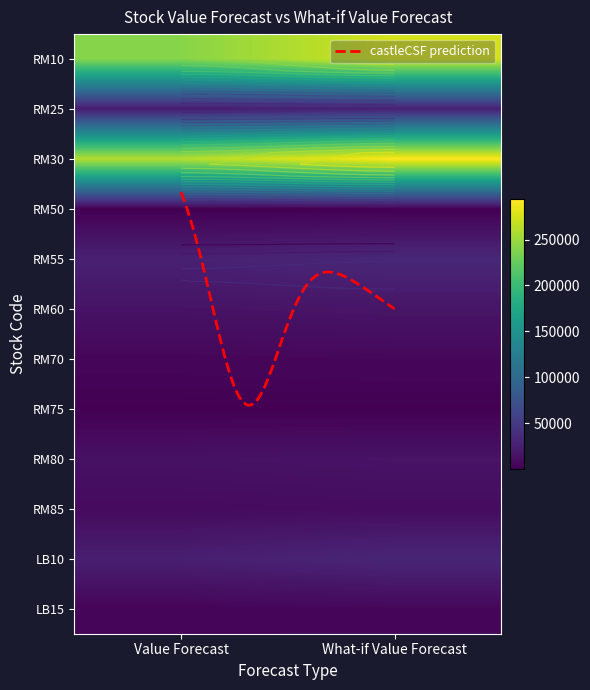

What is the lowest value of the RM70 series?

5333.3